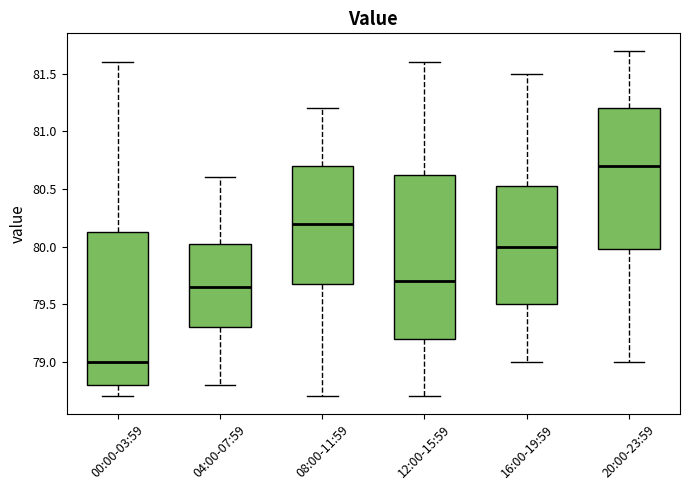

Reading left to right, read every box against the y-axis: the position of its median line, the range the box covers, and the ends of its whiskers. The values are not printed on the chart, so give them approximately, as read against the axis.

00:00-03:59: median 79.00, box 78.80 to 80.15, whiskers 78.70 to 81.60
04:00-07:59: median 79.65, box 79.30 to 80.05, whiskers 78.80 to 80.60
08:00-11:59: median 80.20, box 79.70 to 80.70, whiskers 78.70 to 81.20
12:00-15:59: median 79.70, box 79.20 to 80.65, whiskers 78.70 to 81.60
16:00-19:59: median 80.00, box 79.50 to 80.55, whiskers 79.00 to 81.50
20:00-23:59: median 80.70, box 80.00 to 81.20, whiskers 79.00 to 81.70